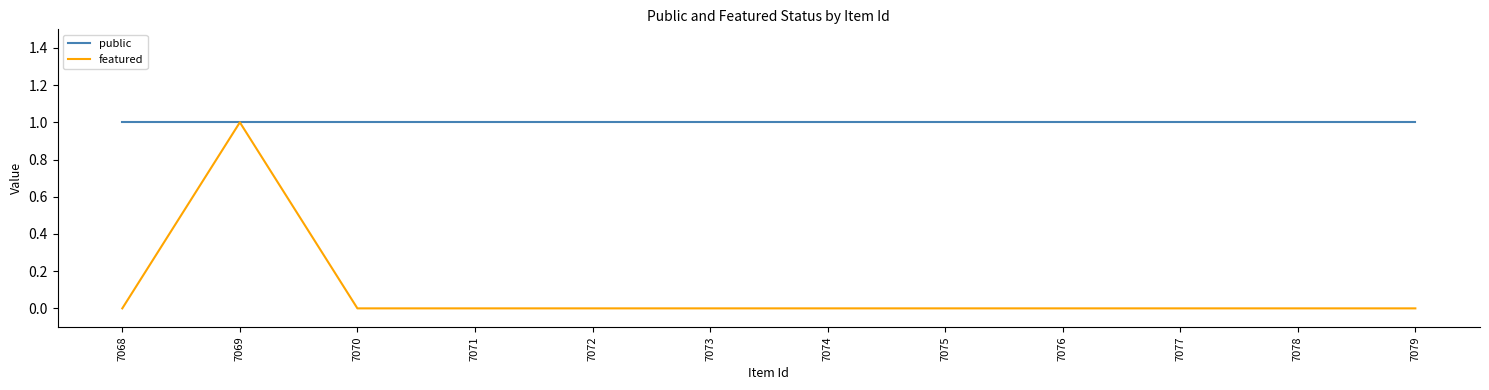

At which category is the sum across all series the highest?

7069